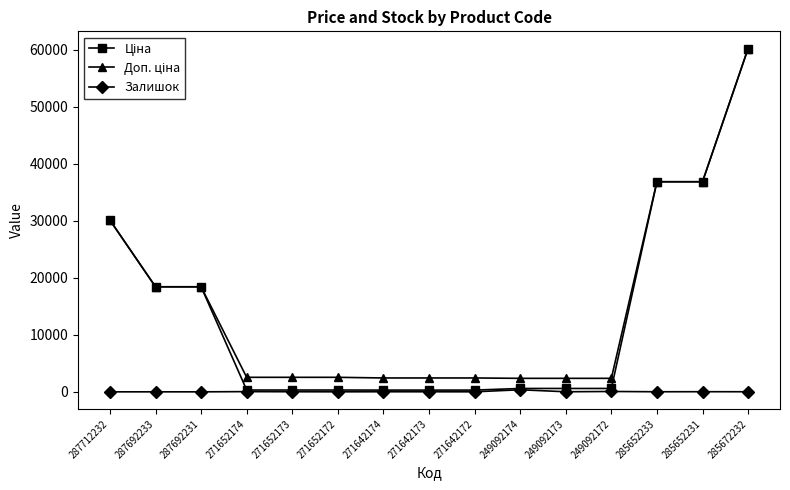

At how many categories does at least one series exceed 12451?

6